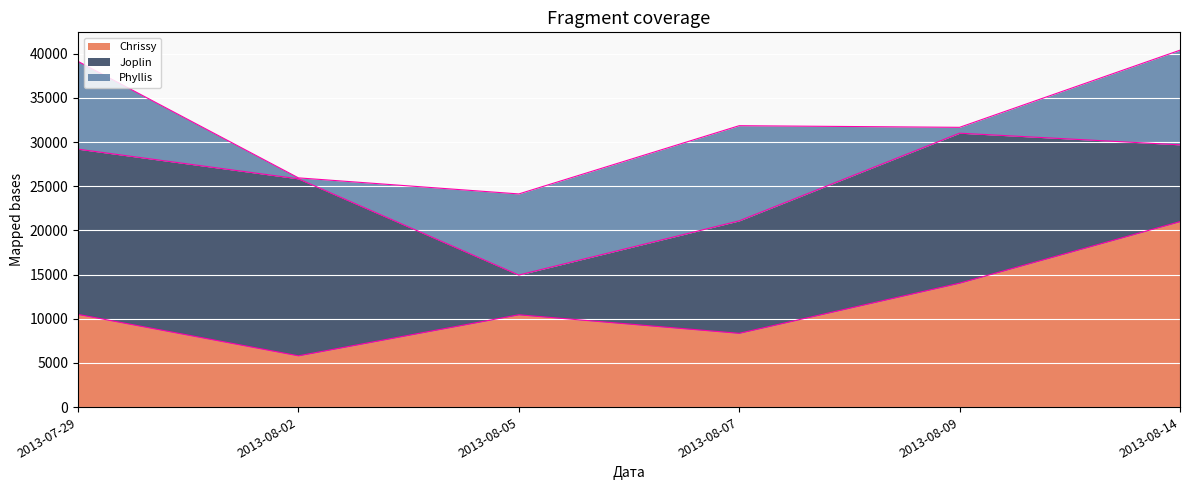

Which category has the lowest value across all series?

2013-08-02